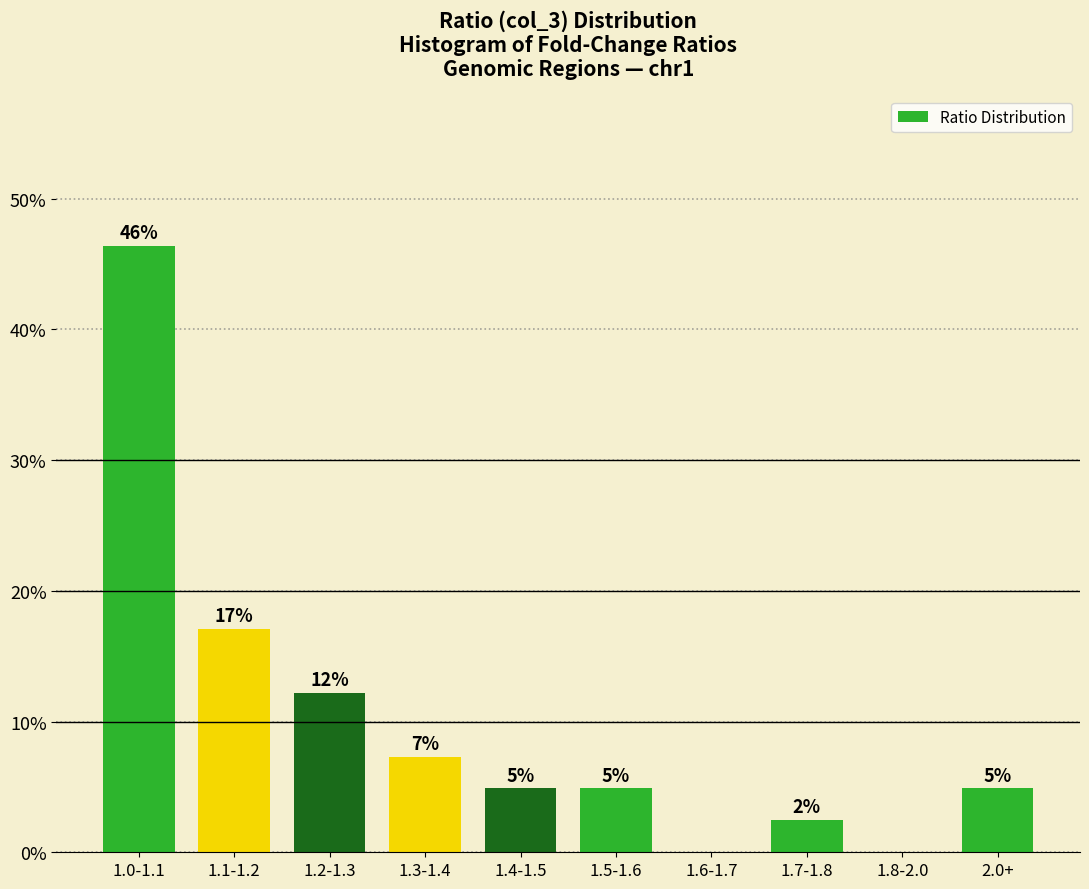

How many data points are above 4?

7